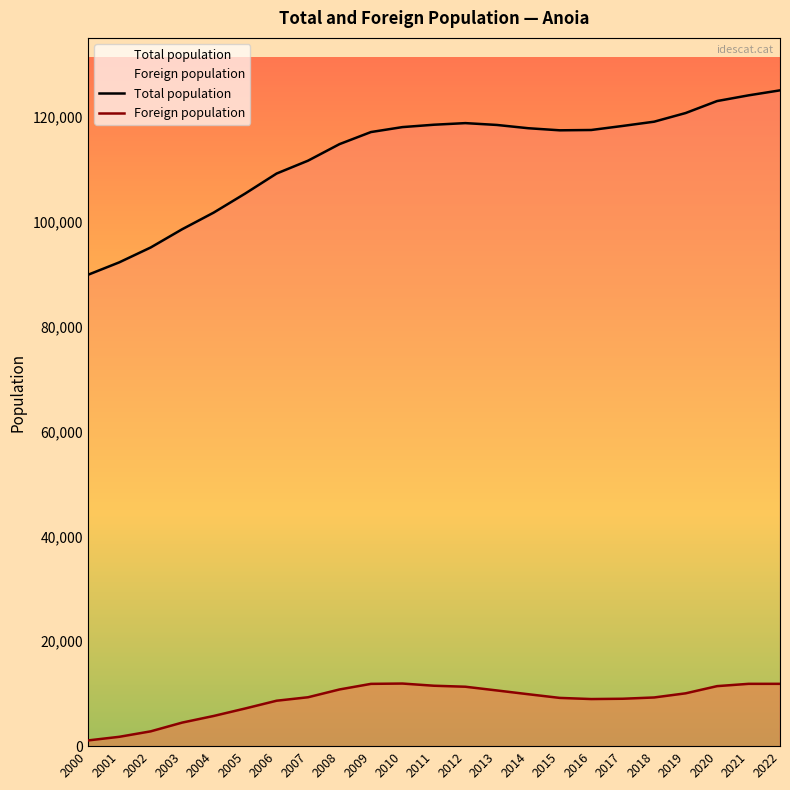

How many distinct data groups are displayed?

2